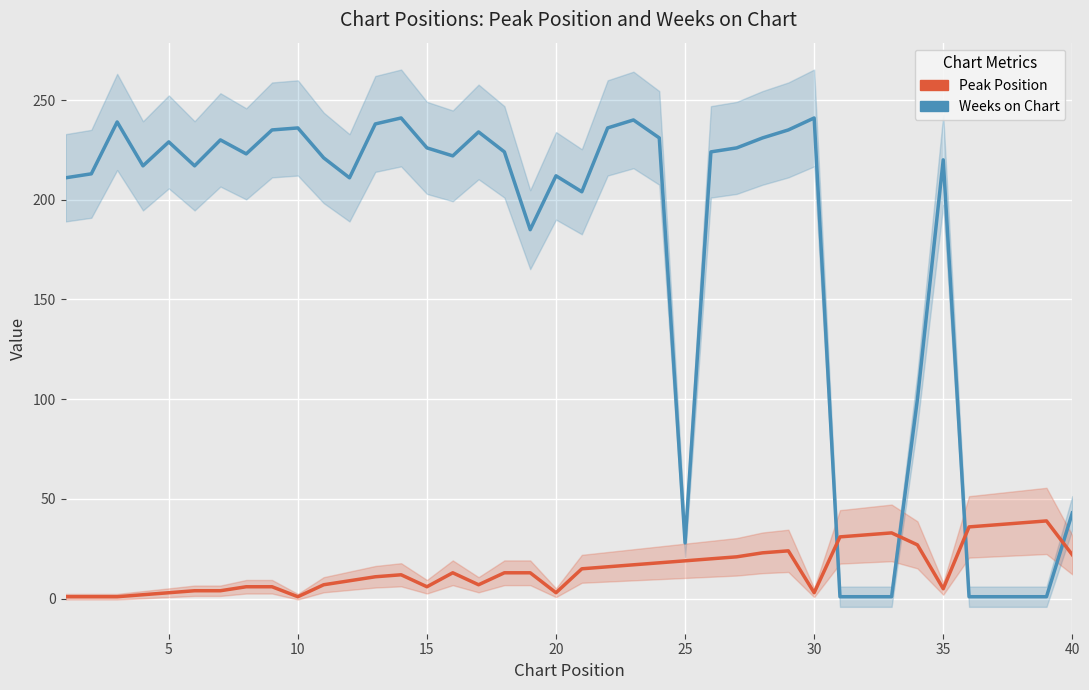

Is this an area chart (filled region under the line)?

No